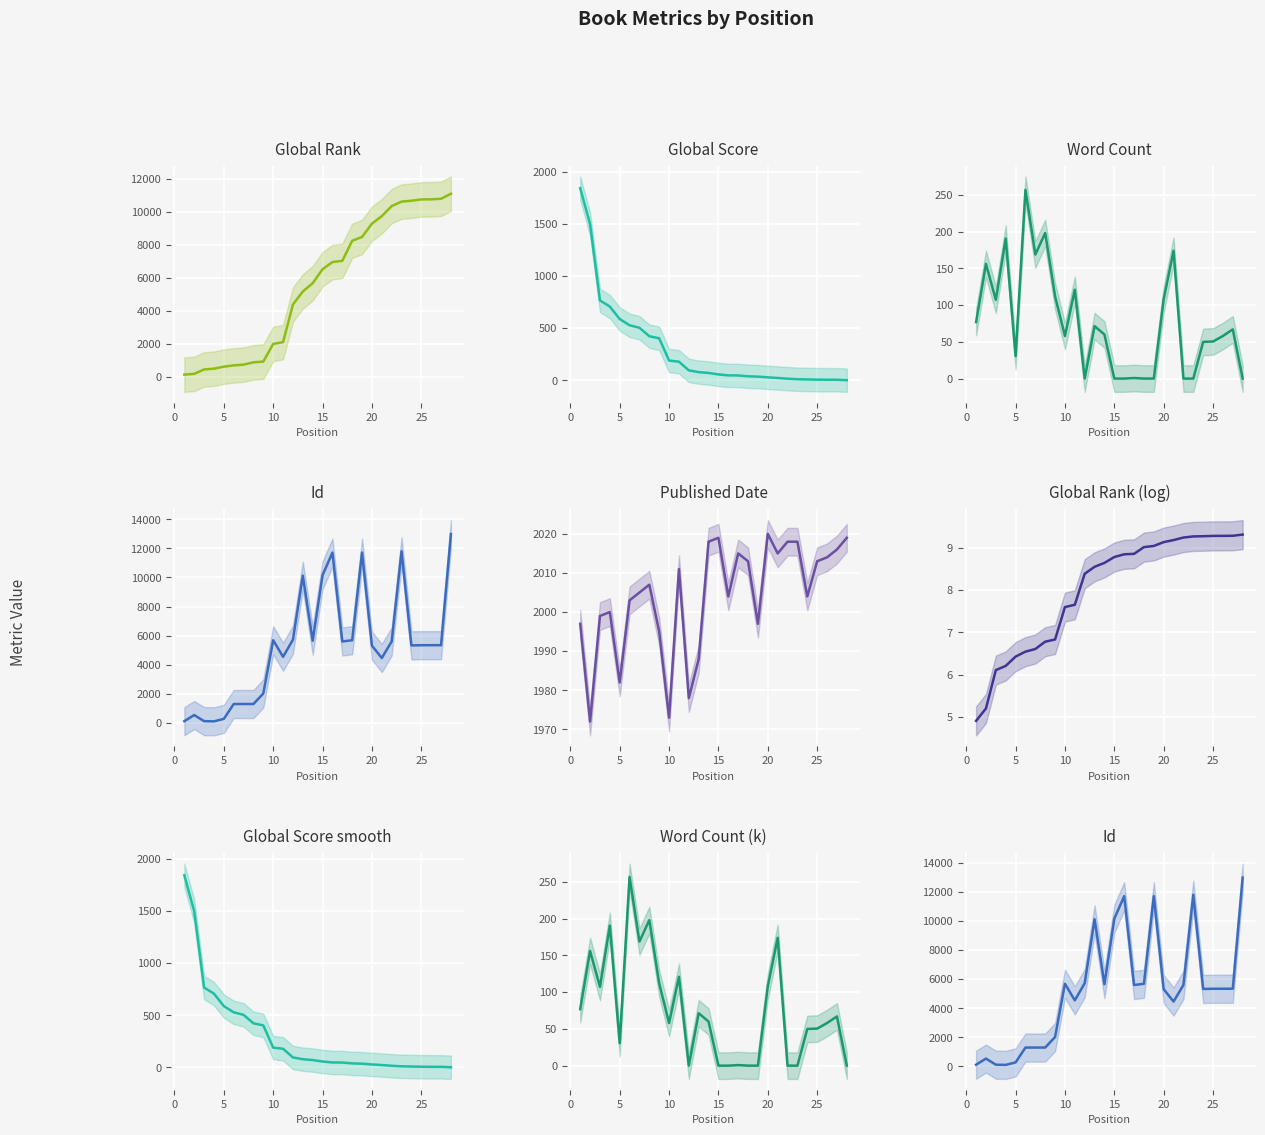

True or false: Global Rank has a value of 9295.0 at 20.

True